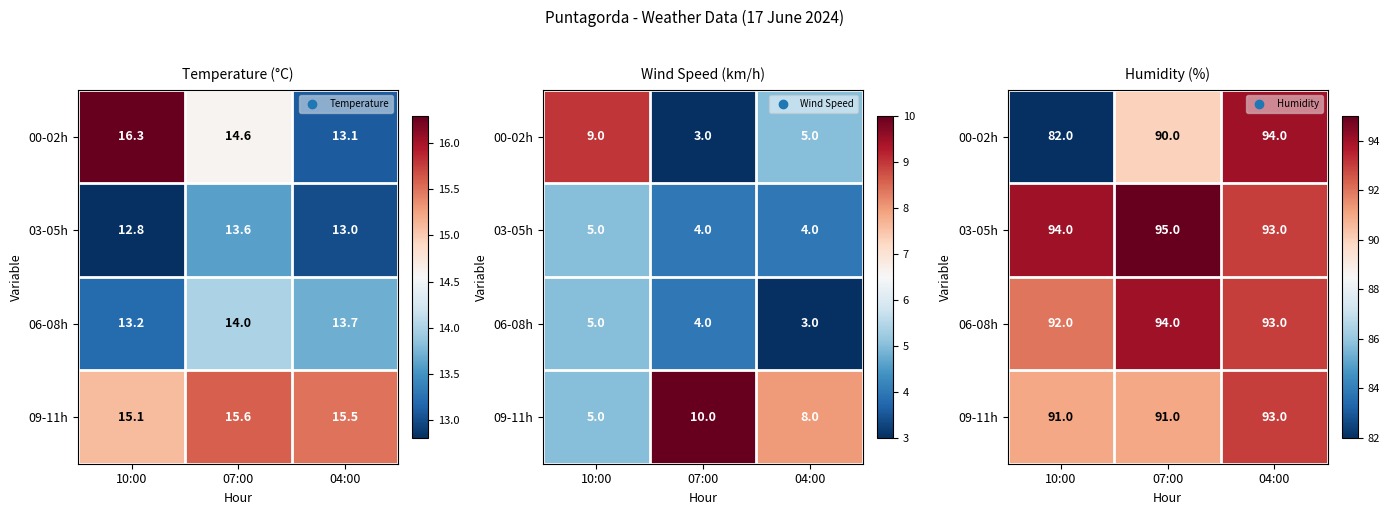

How many 06-08h values are between 92 and 94?

3